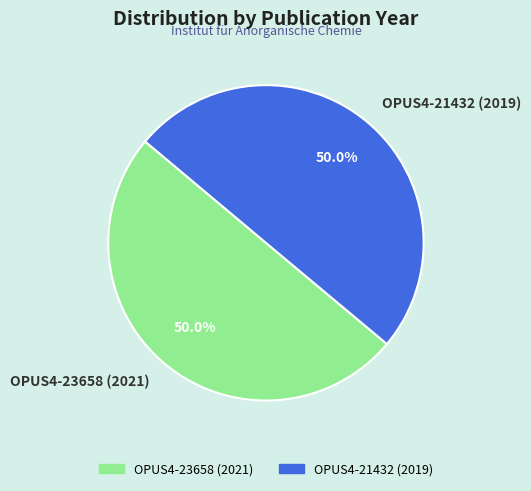

How much of the chart is everything except OPUS4-21432 (2019)?

50.0%